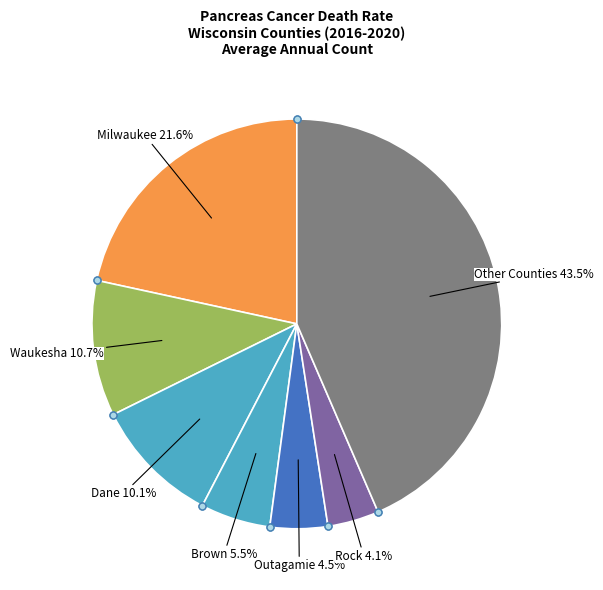

Which category has the biggest portion of the pie?

Other Counties